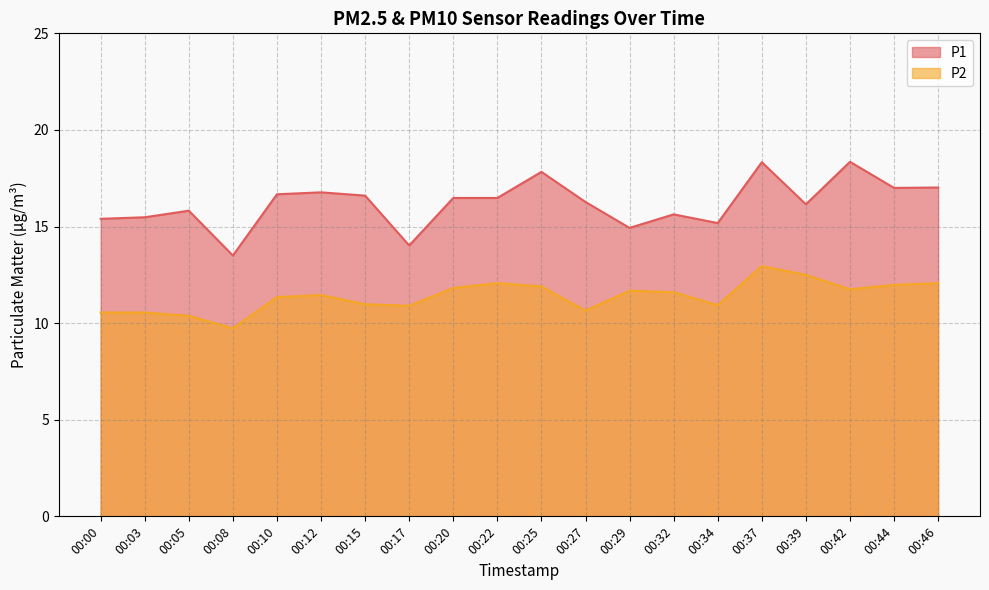

Is it true that P1 equals 17.8 at 00:25?

True